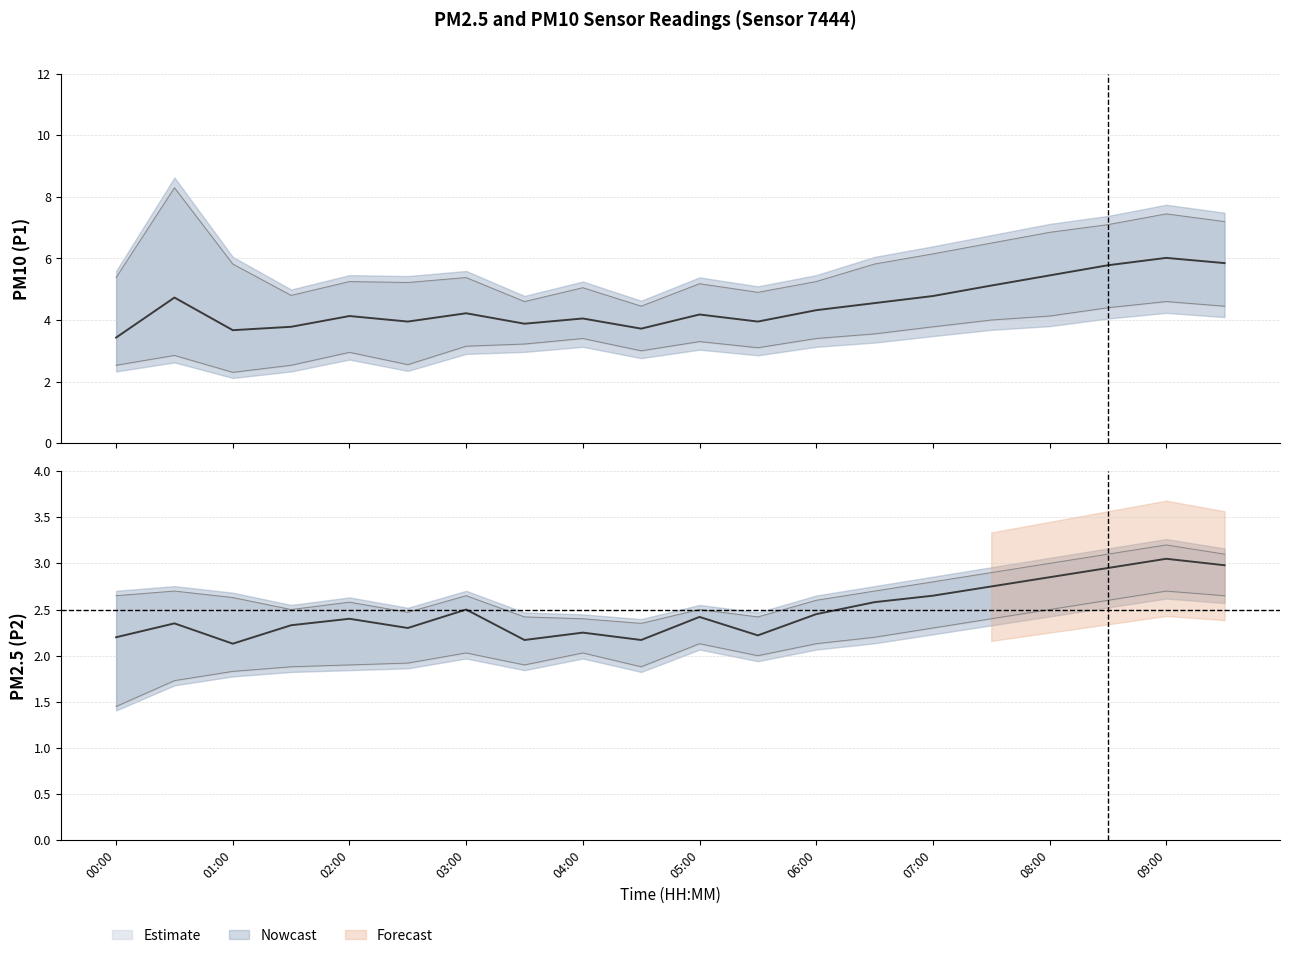

The P2 series shows 1.2 at 05:00. True or false?

False